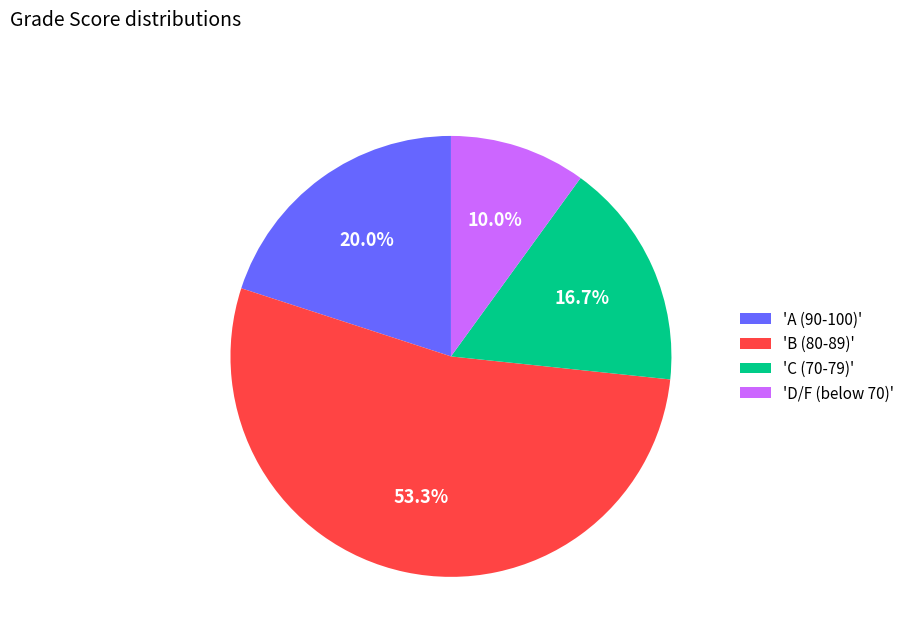

Does 'B (80-89)' account for over 50% of the chart?

Yes